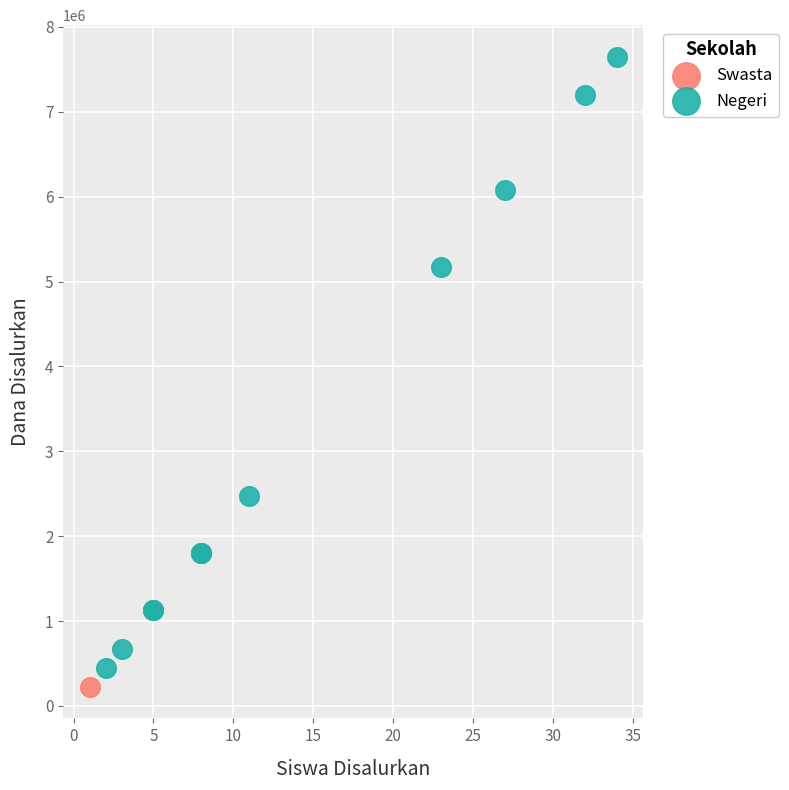

Which series reaches the maximum Y coordinate?

Negeri